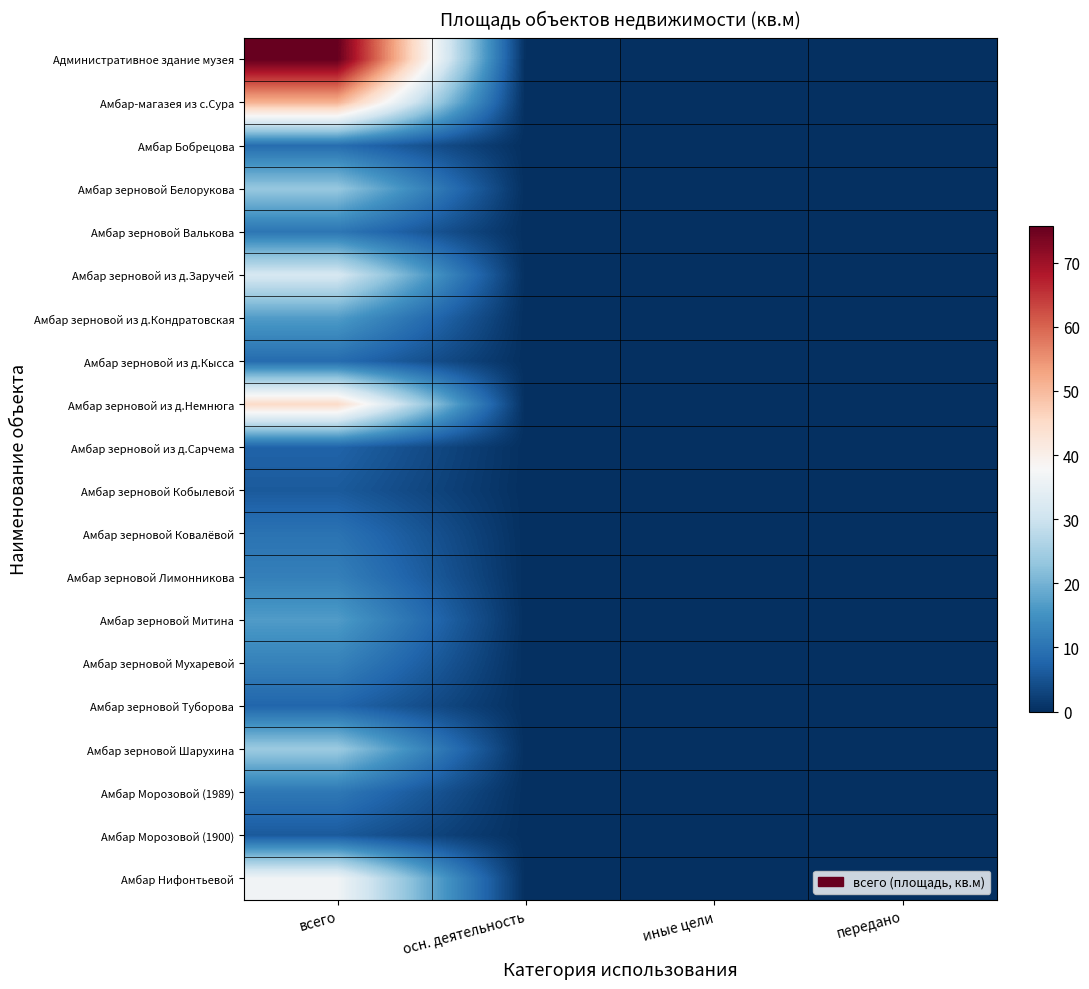

How many data points does each series have?

4